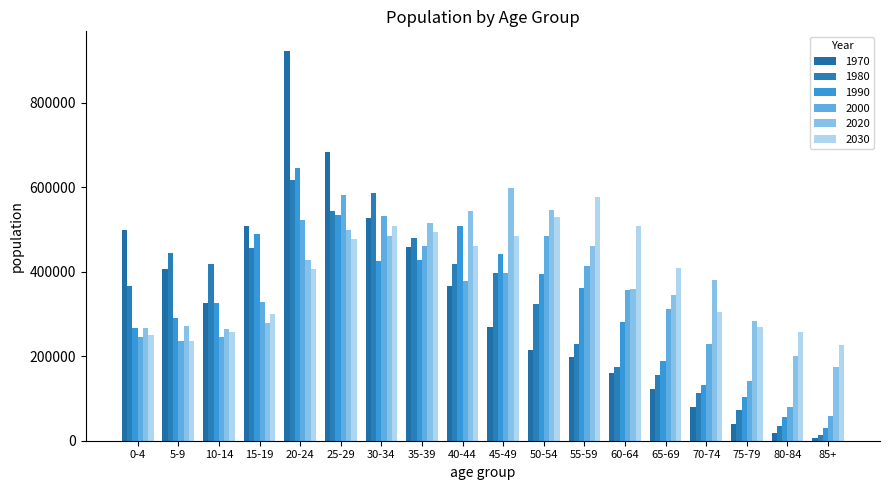

Which series has the largest total across all categories?

2030